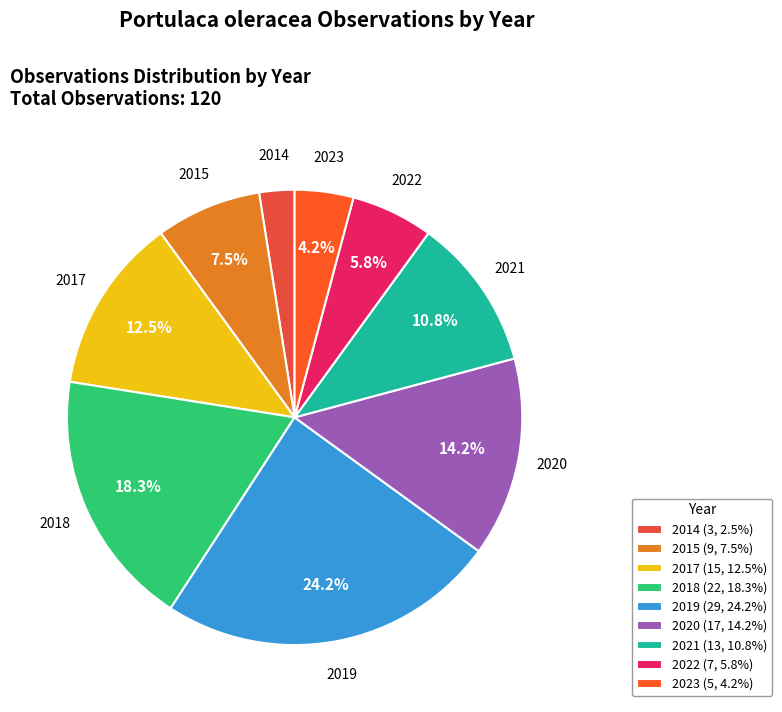

Combined, do 2020 and 2015 account for over 50%?

No